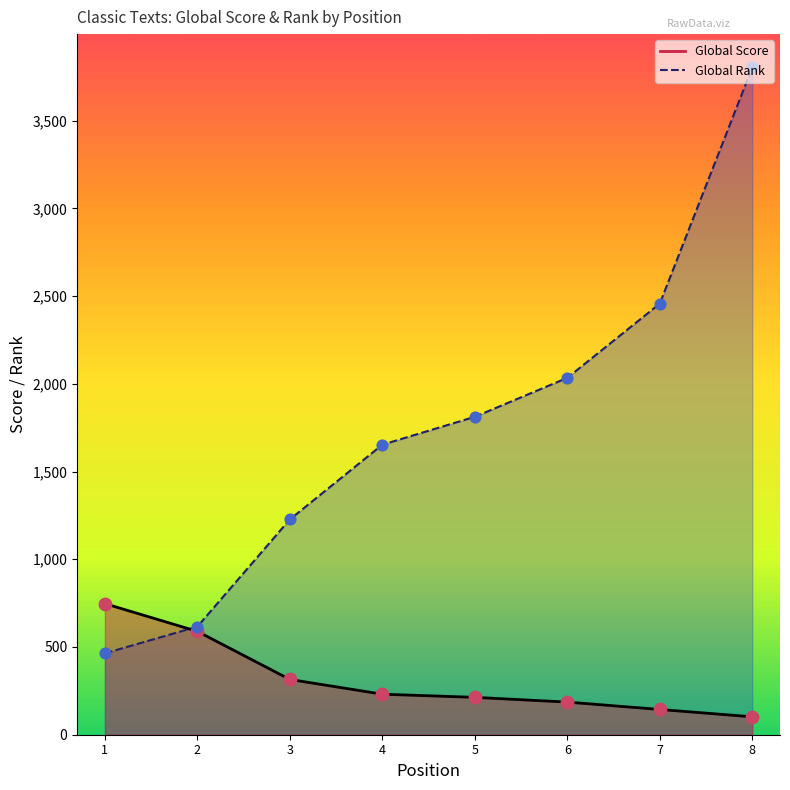

Which series reaches the maximum Y coordinate?

Global Rank